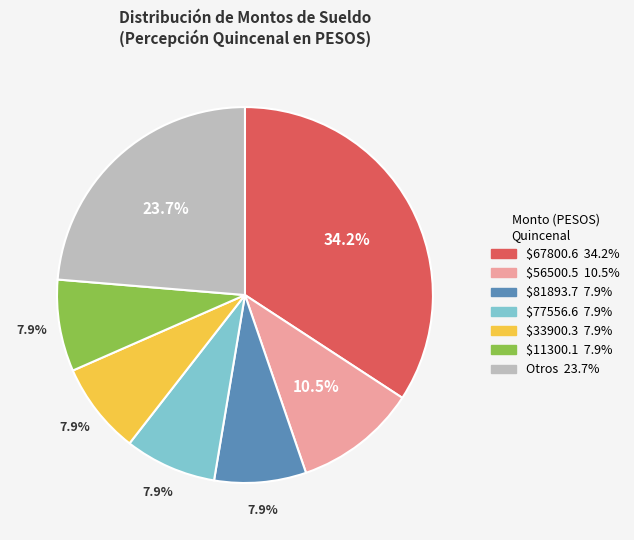

Does any single category account for the majority?

No